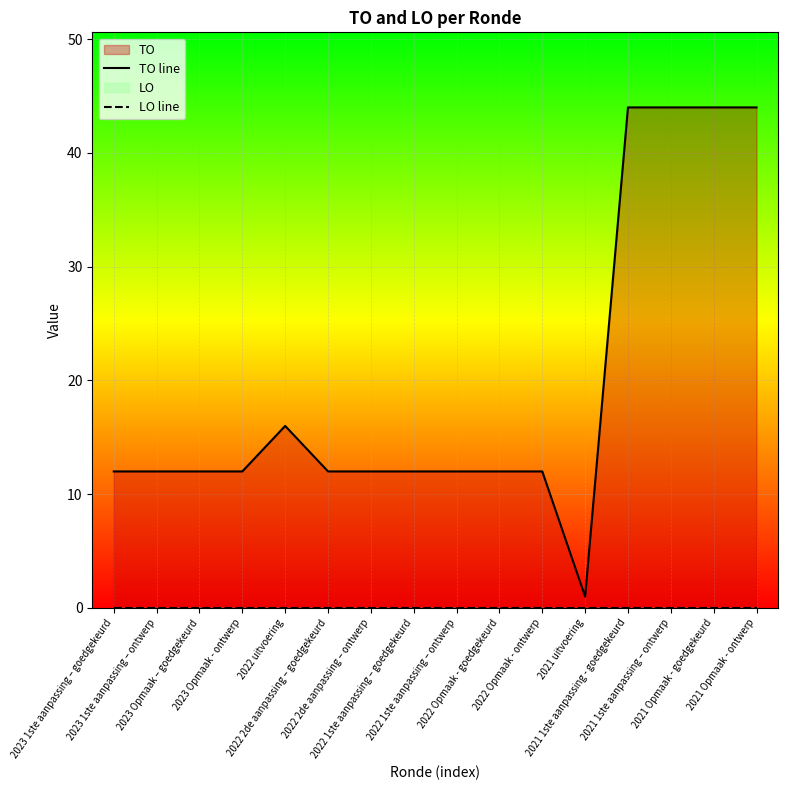

What is the total value across all series at 2022 Opmaak - ontwerp?

12